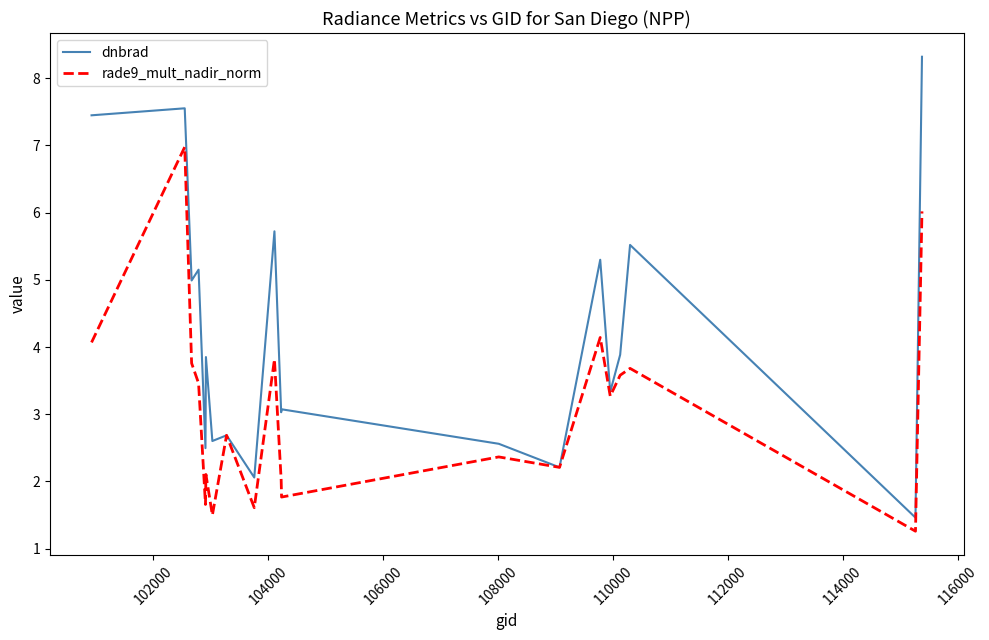

Reading left to right, list all the values displayed in this chart.

dnbrad: 7.4	7.6	5.0	5.2	2.5	3.9	2.6	2.7	2.1	5.7	3.0	3.1	2.6	2.2	5.3	3.3	3.9	5.5	1.5	8.3
rade9_mult_nadir_norm: 4.1	7.0	3.8	3.5	1.7	2.1	1.5	2.7	1.6	3.8	2.0	1.8	2.4	2.2	4.1	3.3	3.6	3.7	1.3	6.0